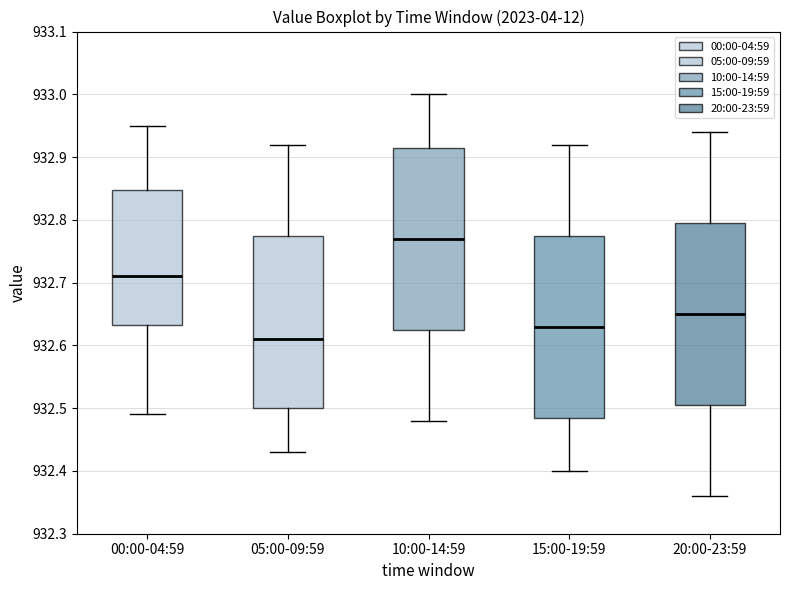

Reading left to right, read every box against the y-axis: the position of its median line, the range the box covers, and the ends of its whiskers. The values are not printed on the chart, so give them approximately, as read against the axis.

00:00-04:59: median 932.71, box 932.63 to 932.85, whiskers 932.49 to 932.95
05:00-09:59: median 932.61, box 932.50 to 932.78, whiskers 932.43 to 932.92
10:00-14:59: median 932.77, box 932.63 to 932.92, whiskers 932.48 to 933.00
15:00-19:59: median 932.63, box 932.49 to 932.78, whiskers 932.40 to 932.92
20:00-23:59: median 932.65, box 932.51 to 932.80, whiskers 932.36 to 932.94